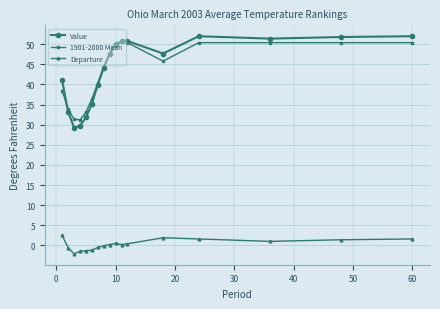

True or false: 1901-2000 Mean and Departure intersect in this chart.

False